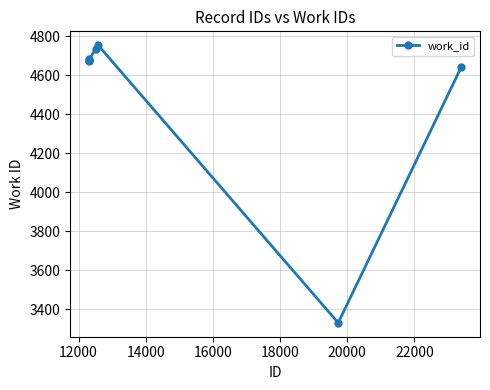

What is the value of the 2nd point from the left?

4676